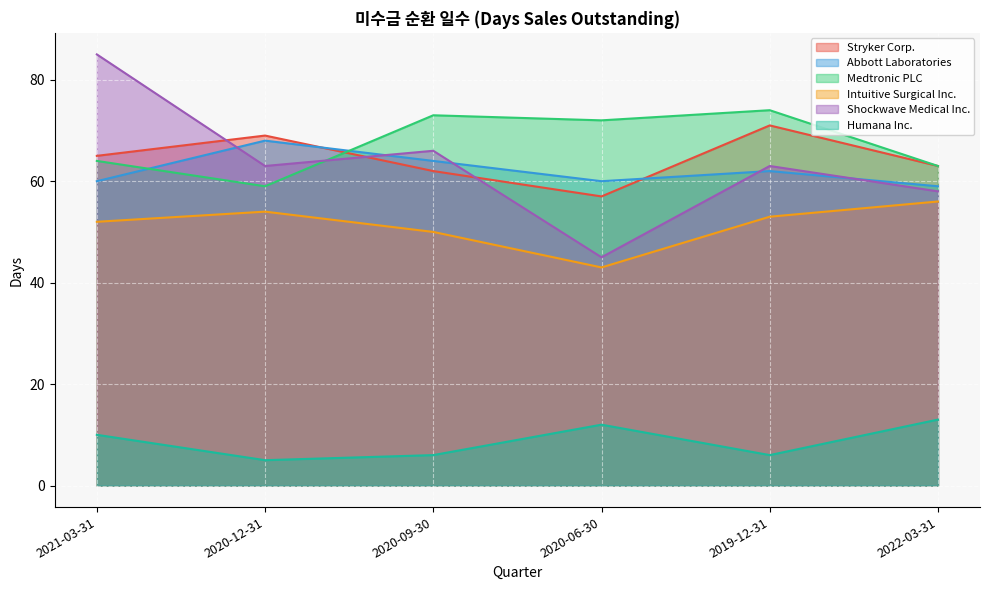

The value of Abbott Laboratories at 2019-12-31 is 21. True or false?

False